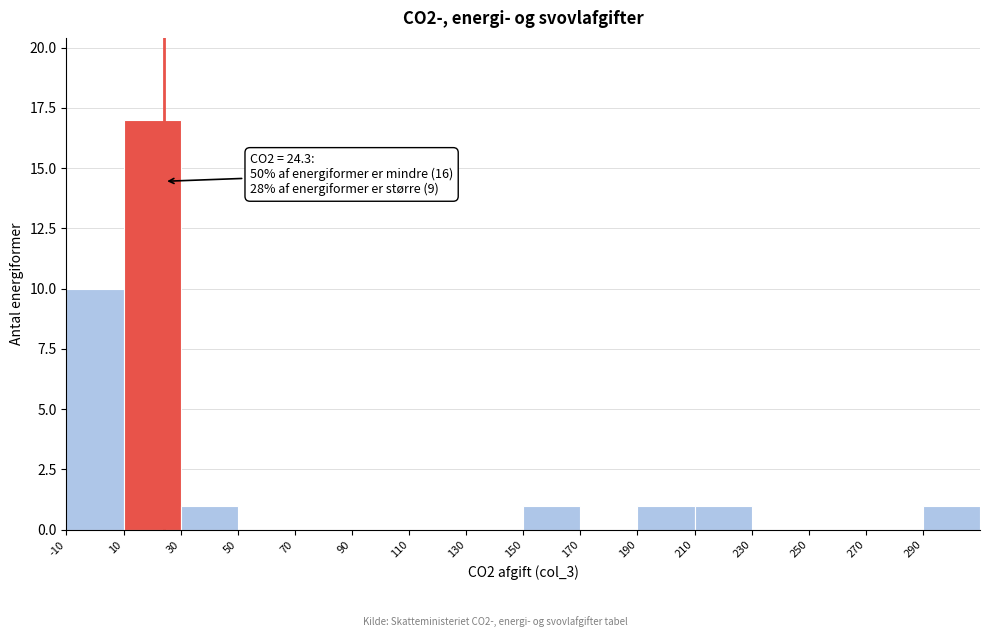

Which range on the x-axis has the tallest bar?

10 to 30